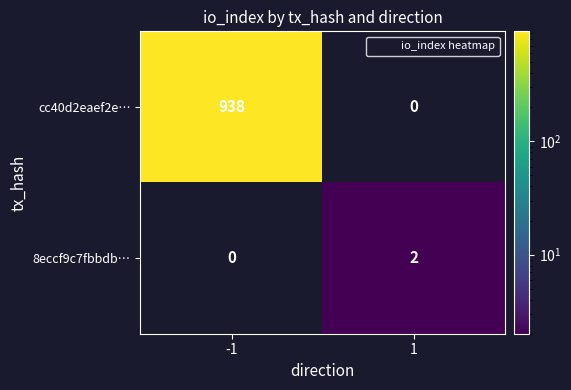

Which series has the largest total across all categories?

cc40d2eaef2e…